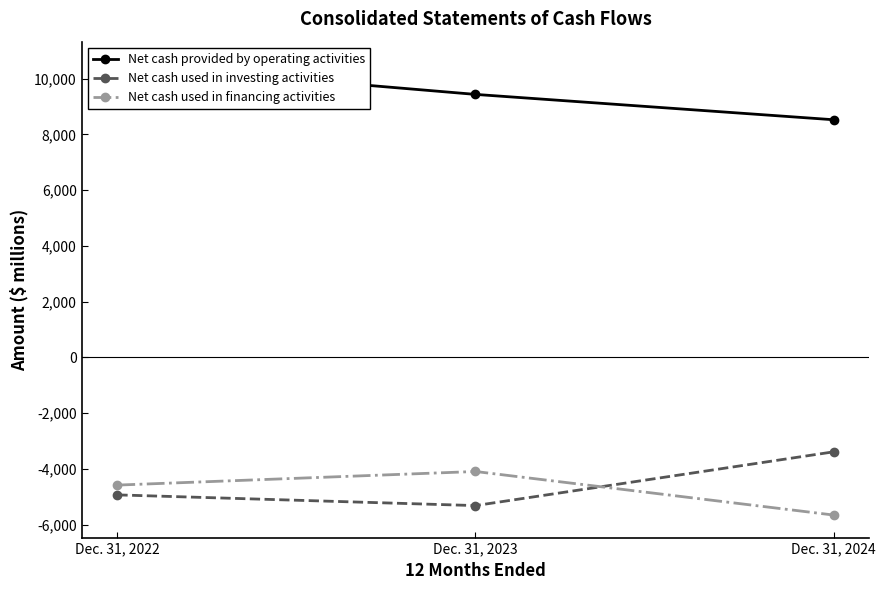

Read the Net cash provided by operating activities value at Dec. 31, 2022.

10514